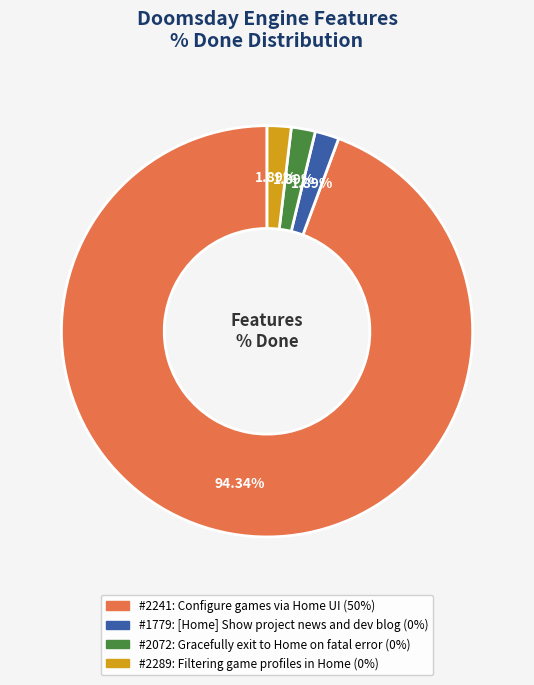

Count the number of slices in the pie.

4